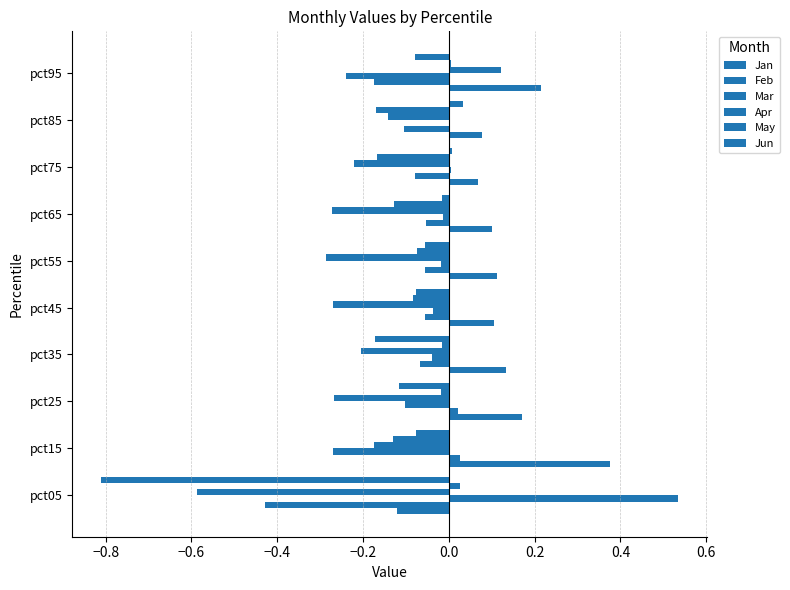

How many data points does each series have?

10